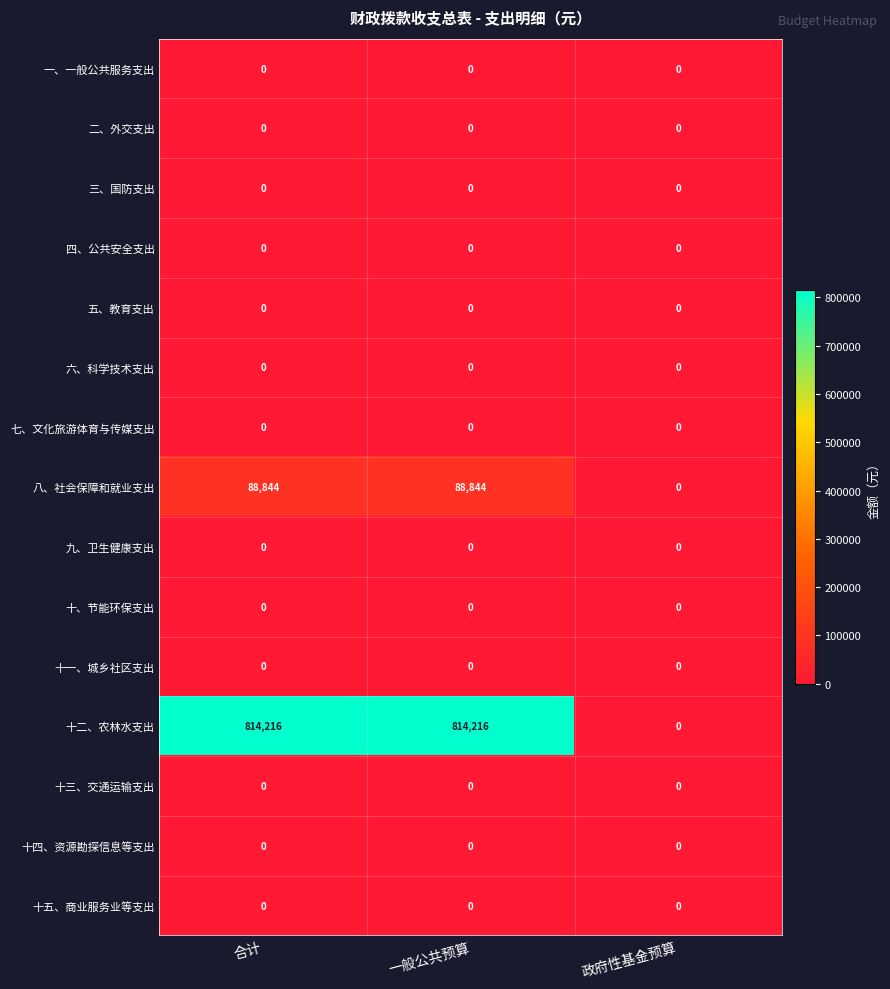

Is it true that 五、教育支出 equals 0 at 合计?

True